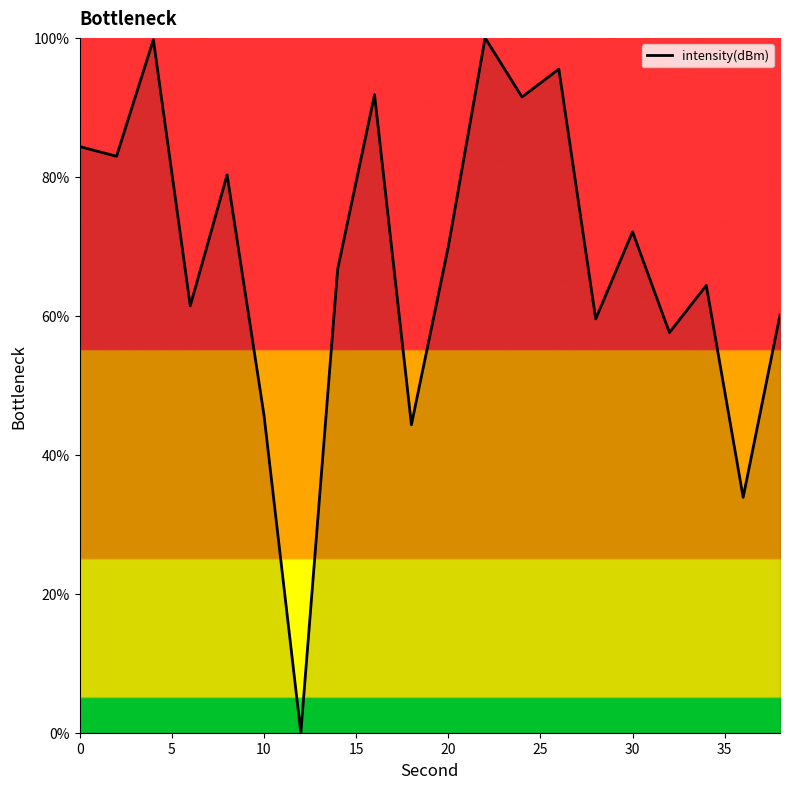

What is the maximum value shown in the chart?

100.0